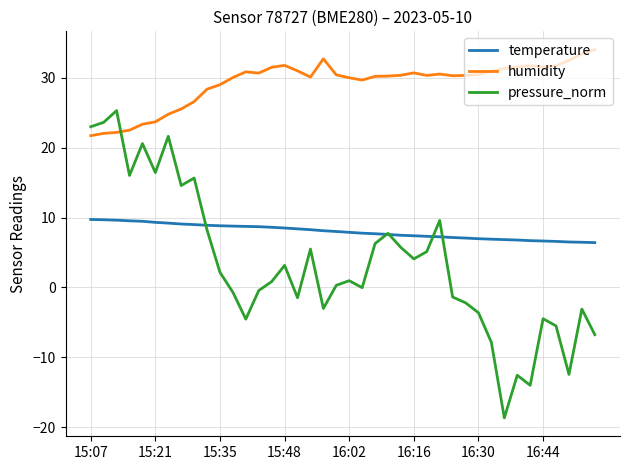

True or false: temperature and humidity intersect in this chart.

False